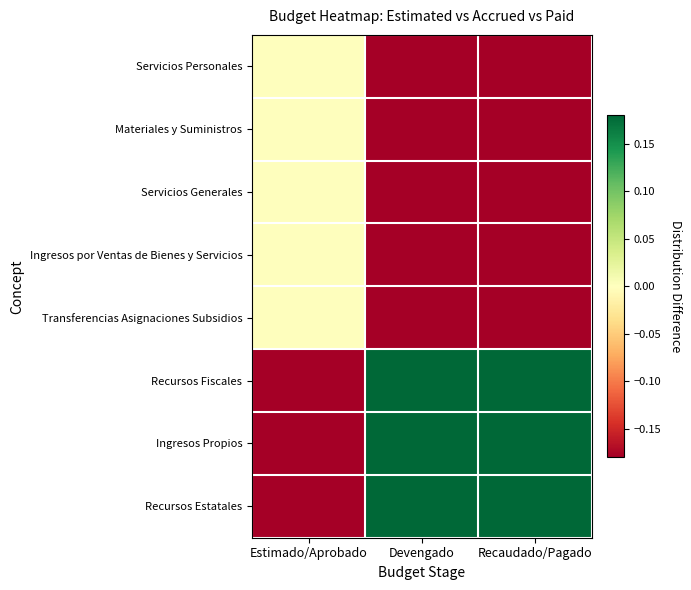

Rank the series at Devengado from highest to lowest value.

Recursos Fiscales, Recursos Estatales, Ingresos Propios, Transferencias Asignaciones Subsidios, Materiales y Suministros, Servicios Personales, Servicios Generales, Ingresos por Ventas de Bienes y Servicios